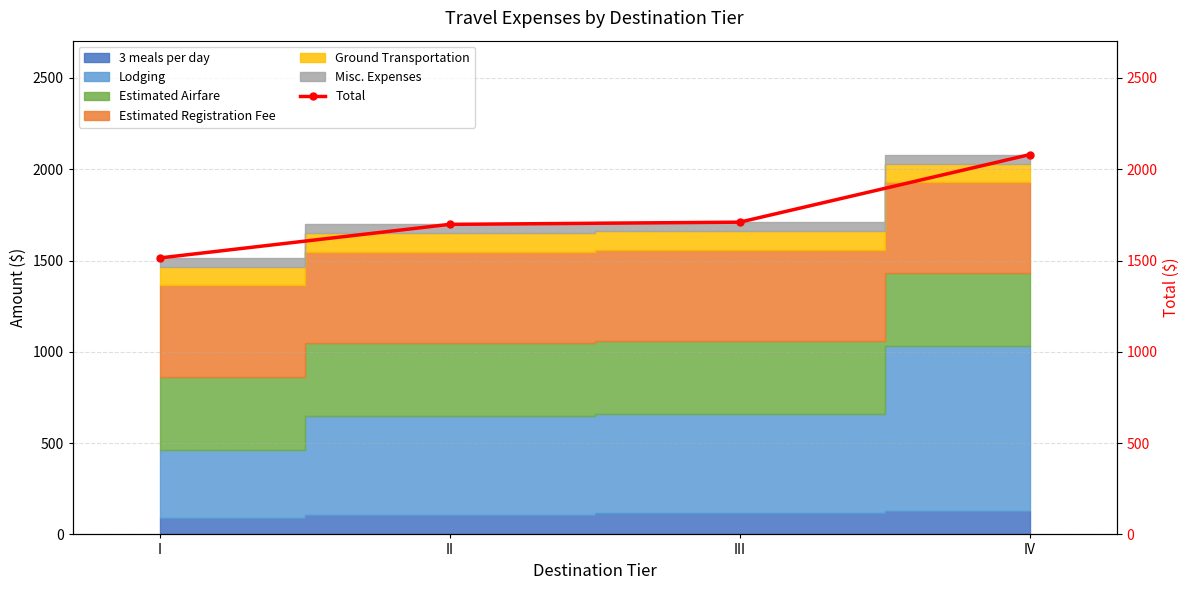

Reading left to right, extract all data points from this chart.

1514	1698	1710	2080